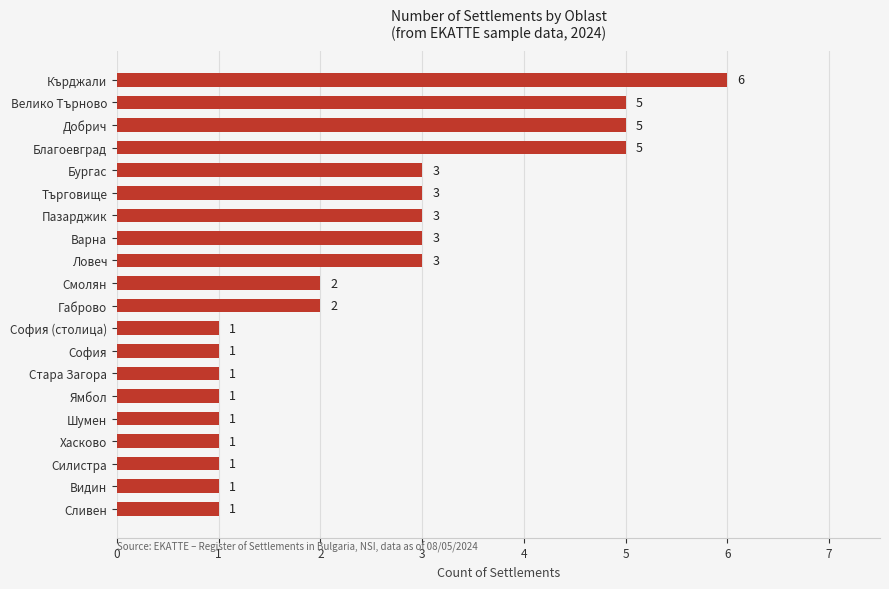

Does the chart contain stacked bars?

No